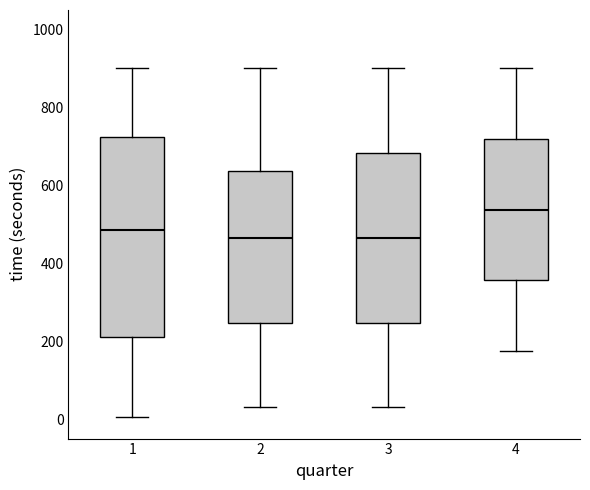

Where does the lower whisker of the box at x = 2 end on the y-axis? The values are not printed on the chart, so give them approximately, as read against the axis.

40